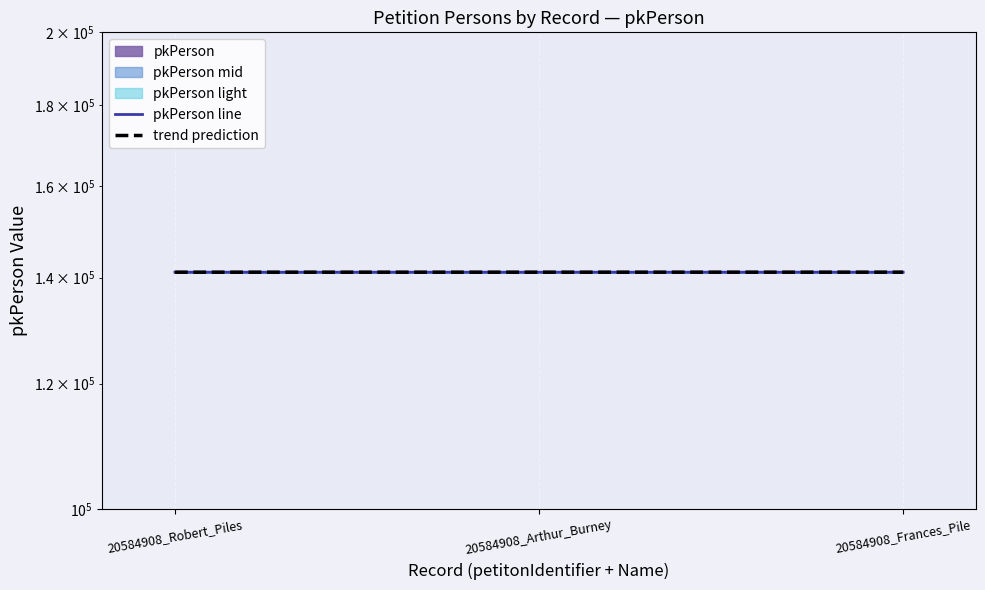

What is the sum of the values at 20584908_Robert_Piles and 20584908_Arthur_Burney?

282193